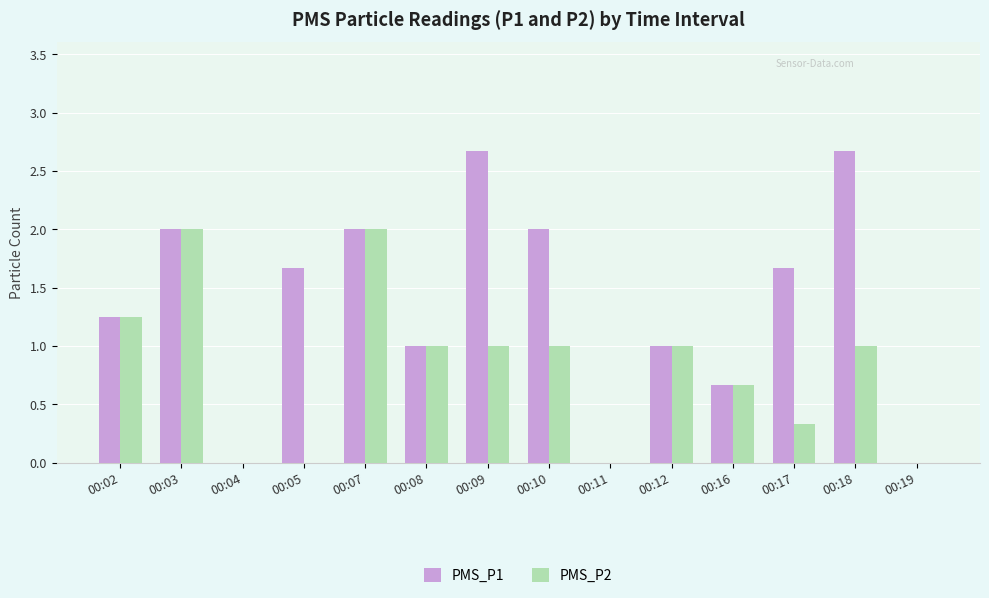

True or false: PMS_P2 has a value of 0.3 at 00:17.

True